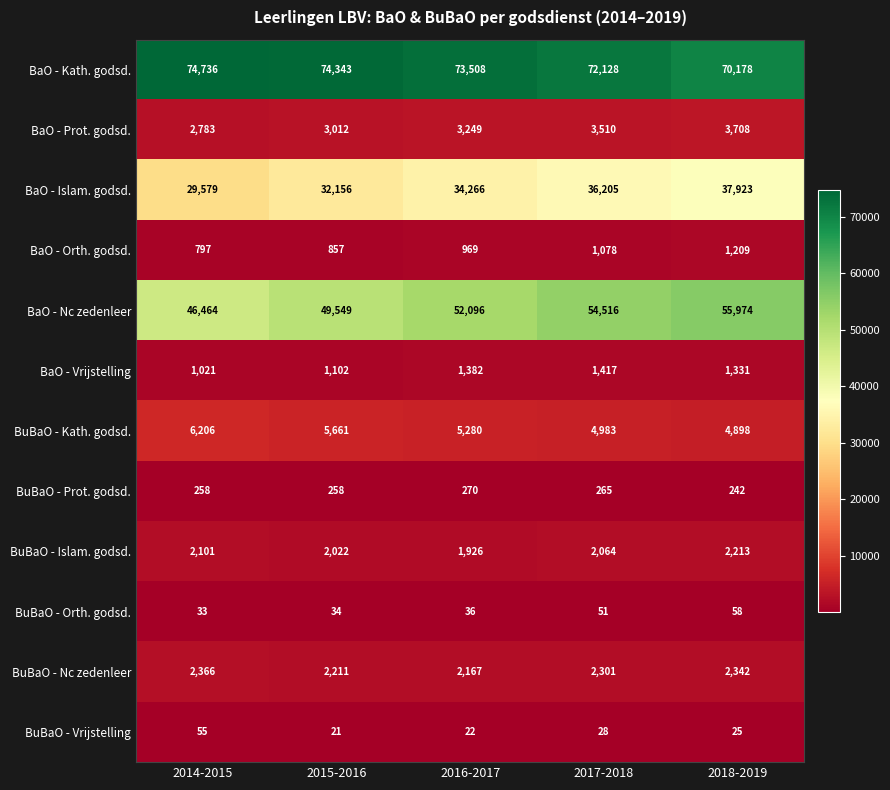

What is the difference between the BaO - Vrijstelling values at 2014-2015 and 2015-2016?

81